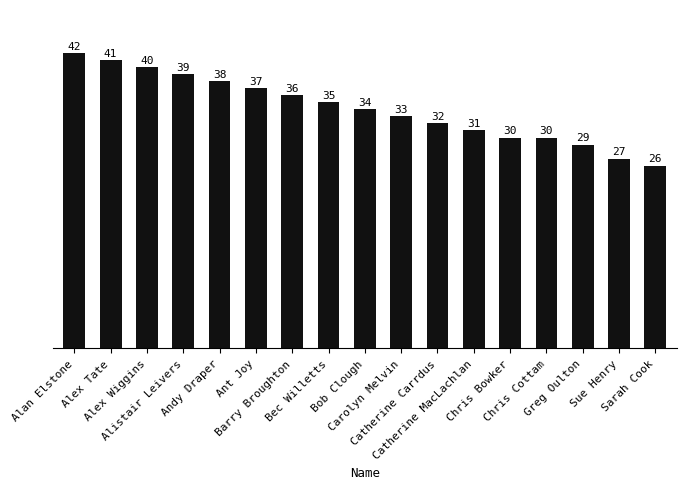

What position from the right is Ant Joy?

12